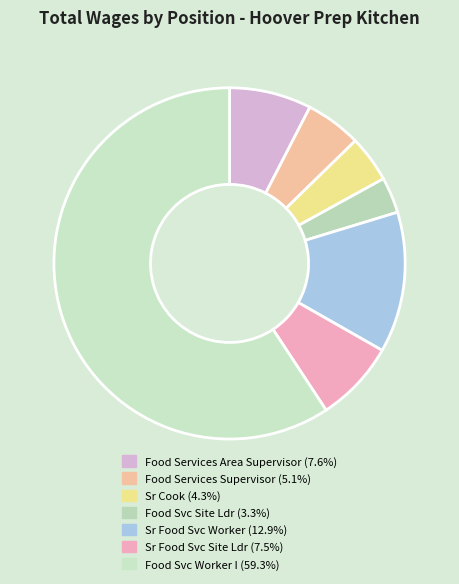

Does any single category account for the majority?

Yes